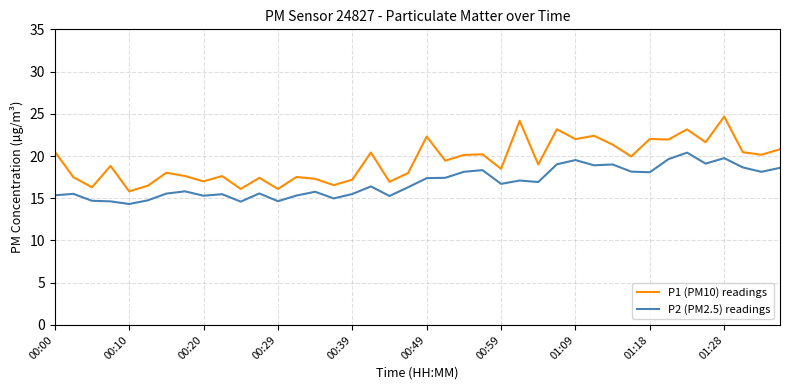

Which series has the largest range (max minus min)?

P1 (PM10) readings